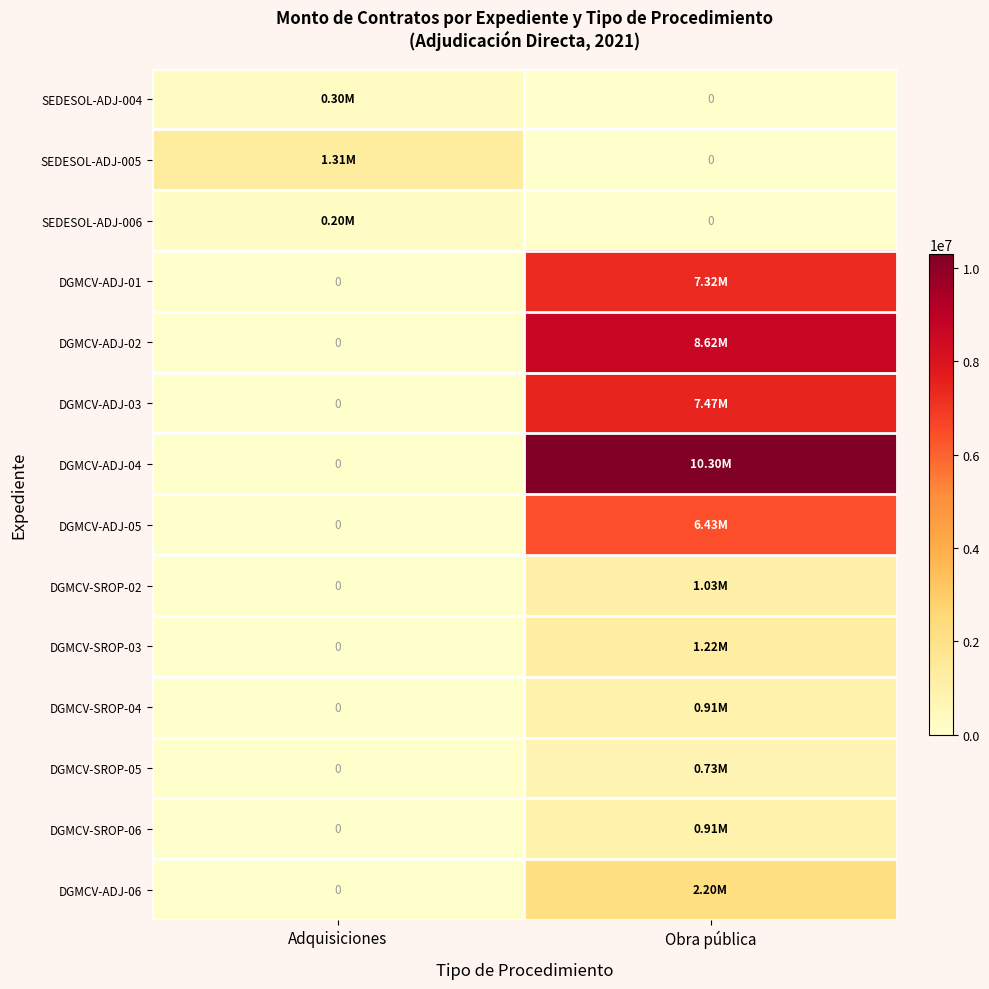

Rank the categories by DGMCV-SROP-04 value from highest to lowest.

Obra pública, Adquisiciones